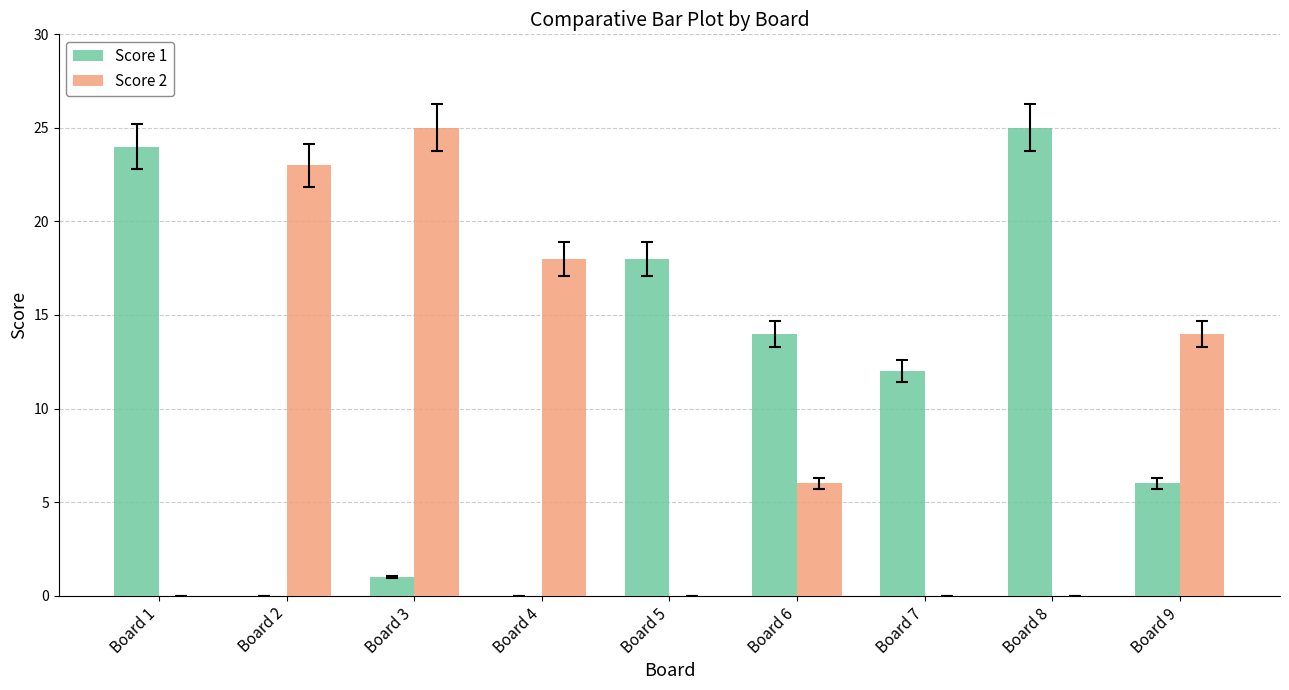

How many Score 2 values are between 0 and 18?

7